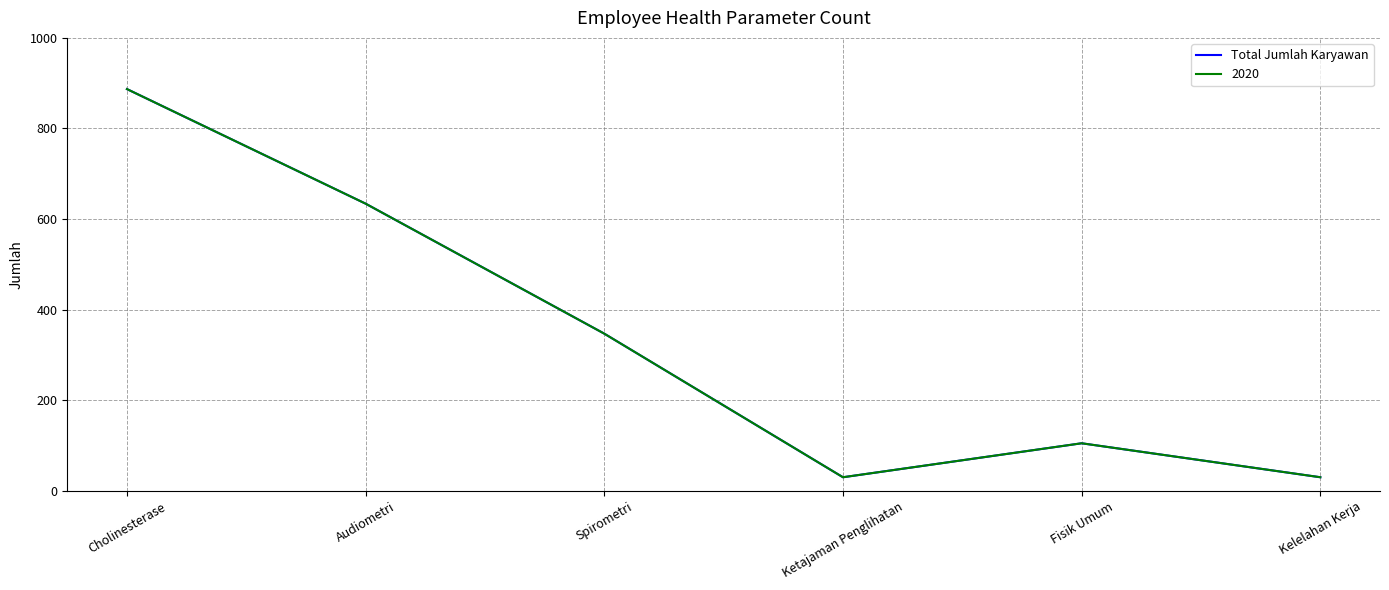

Is this an area chart (filled region under the line)?

No